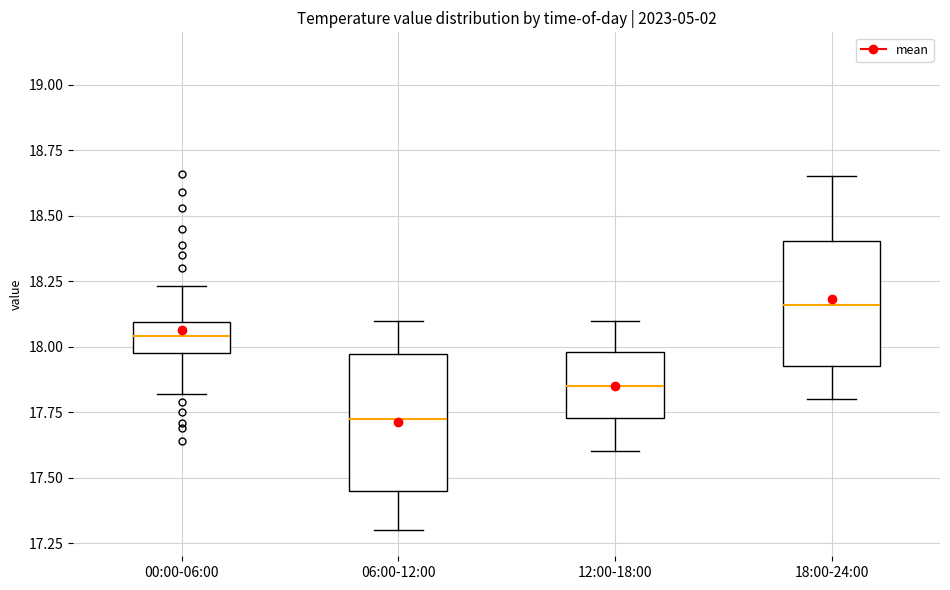

Reading left to right, read every box against the y-axis: the position of its median line, the range the box covers, and the ends of its whiskers. The values are not printed on the chart, so give them approximately, as read against the axis.

00:00-06:00: median 18.05, box 18.00 to 18.10, whiskers 17.80 to 18.25
06:00-12:00: median 17.75, box 17.45 to 17.95, whiskers 17.30 to 18.10
12:00-18:00: median 17.85, box 17.75 to 18.00, whiskers 17.60 to 18.10
18:00-24:00: median 18.15, box 17.95 to 18.40, whiskers 17.80 to 18.65